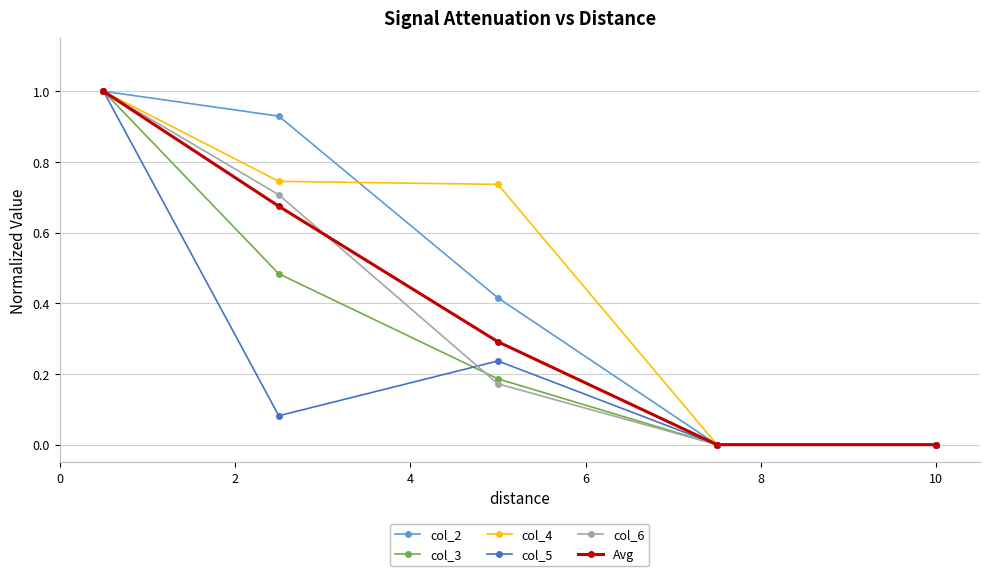

True or false: col_6 has more than 2 interior local peaks.

False